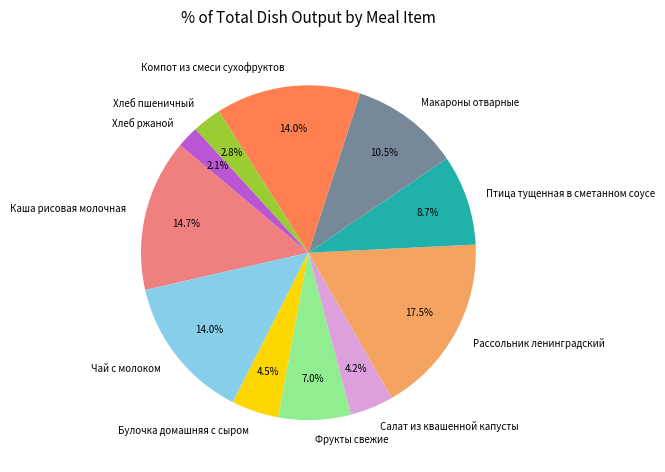

How many segments does this pie chart have?

11